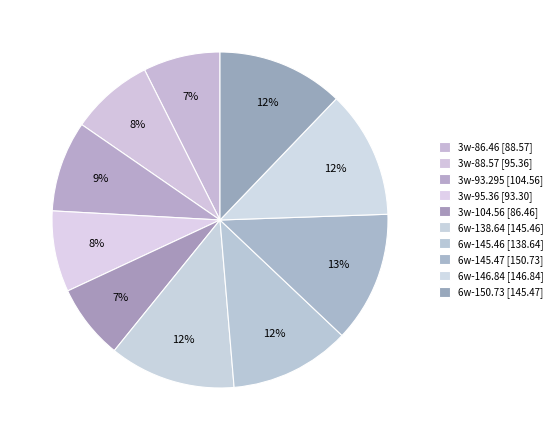

Is it true that 6w-145.47 is 2% of the pie?

False